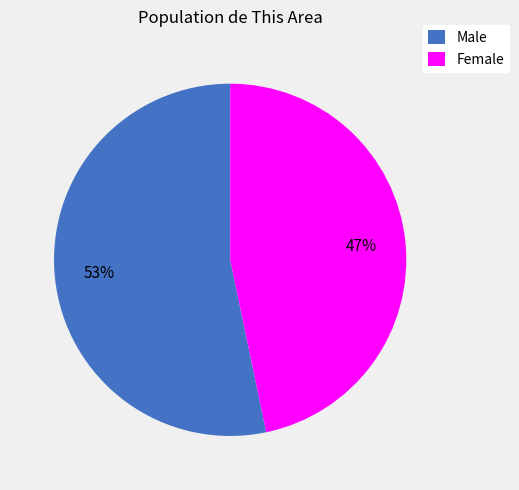

Is the sum of Male and Female greater than half?

Yes